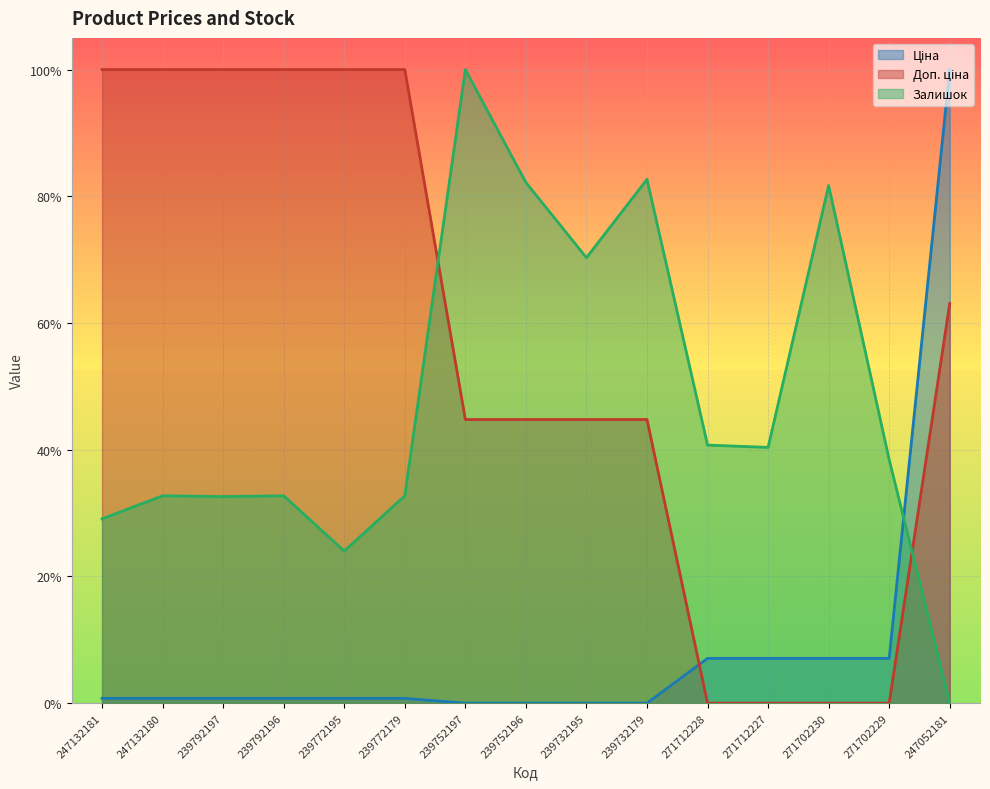

True or false: Залишок has more than 0 points higher than both neighbors.

True